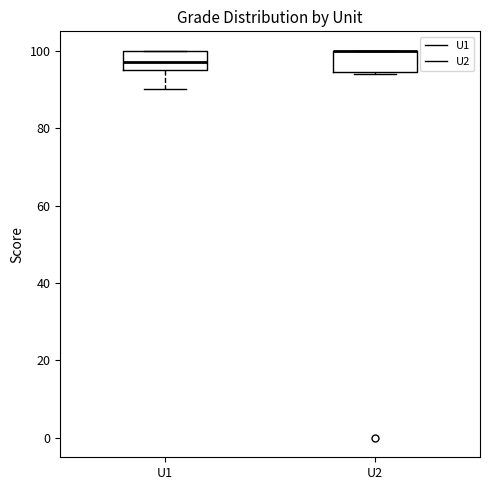

Where is the lower edge of the box for U1 on the y-axis? The values are not printed on the chart, so give them approximately, as read against the axis.

96